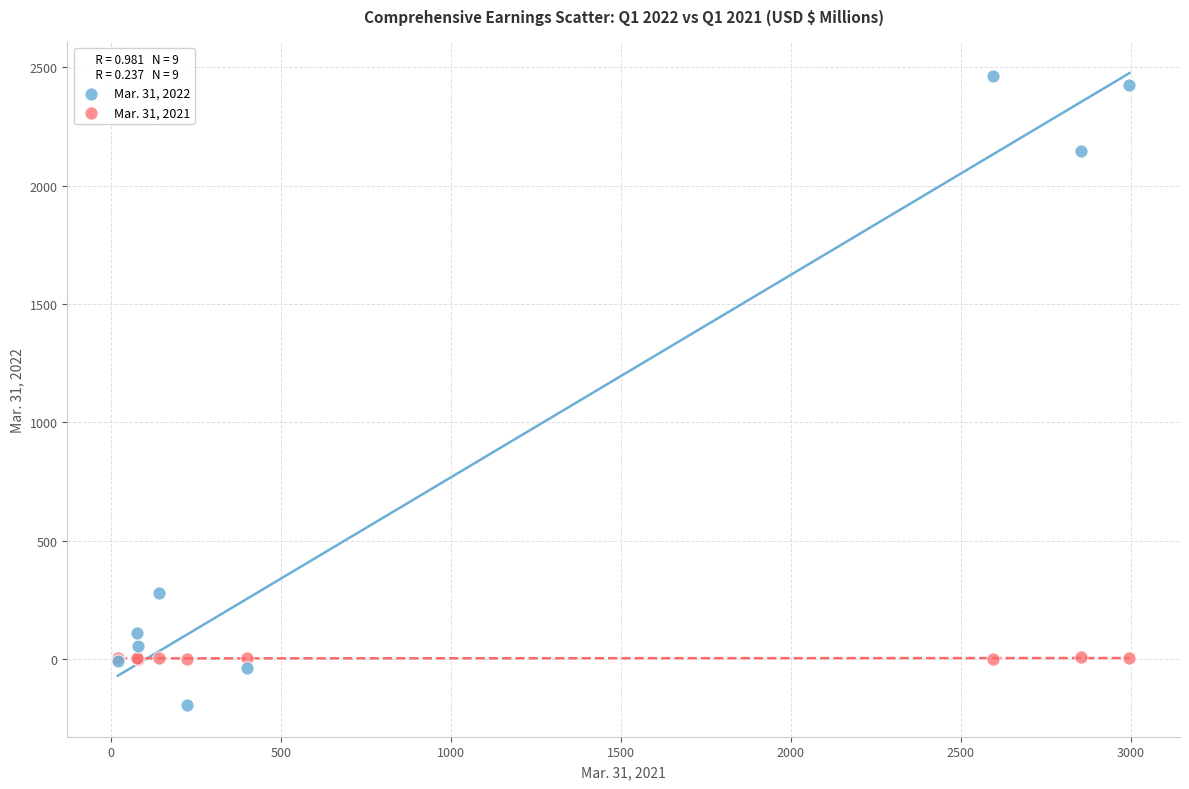

Which series contains the highest Y value?

Mar. 31, 2022